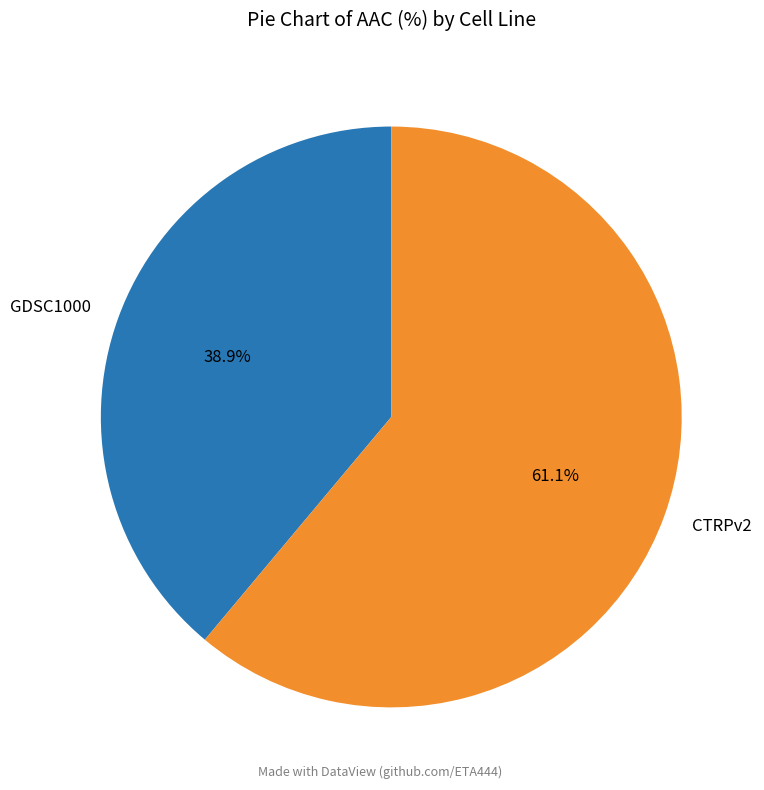

Which category has the biggest portion of the pie?

CTRPv2